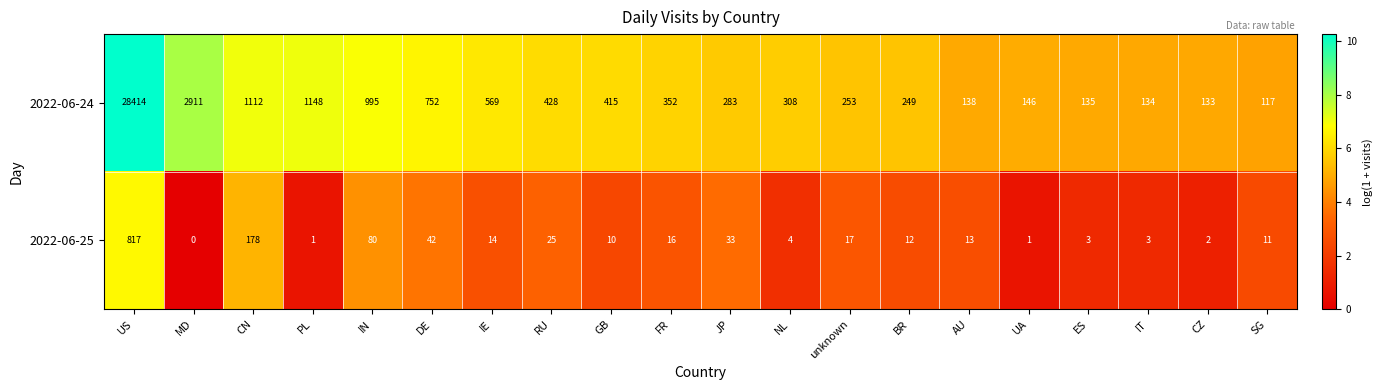

At ES, list the series in order from smallest to largest.

2022-06-25, 2022-06-24